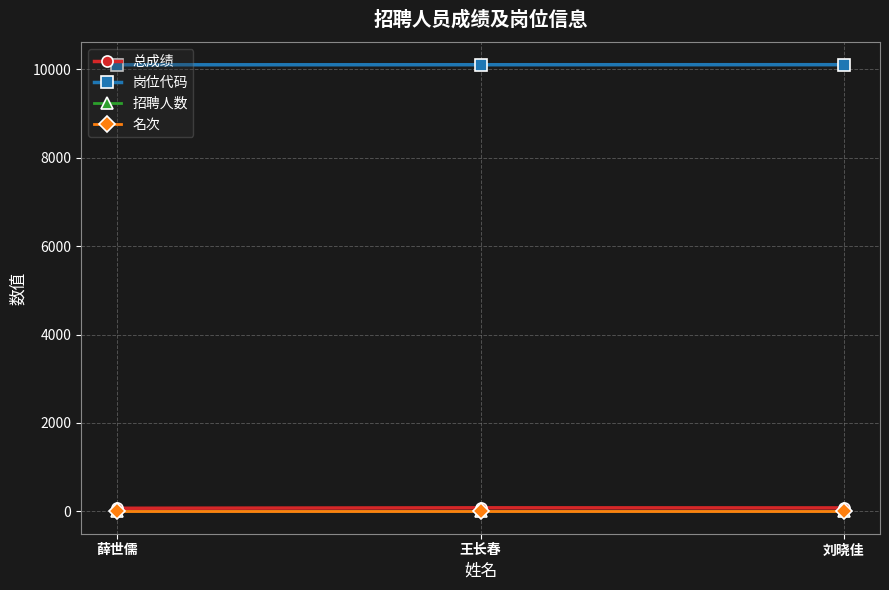

At which label does 名次 reach its minimum?

薛世儒